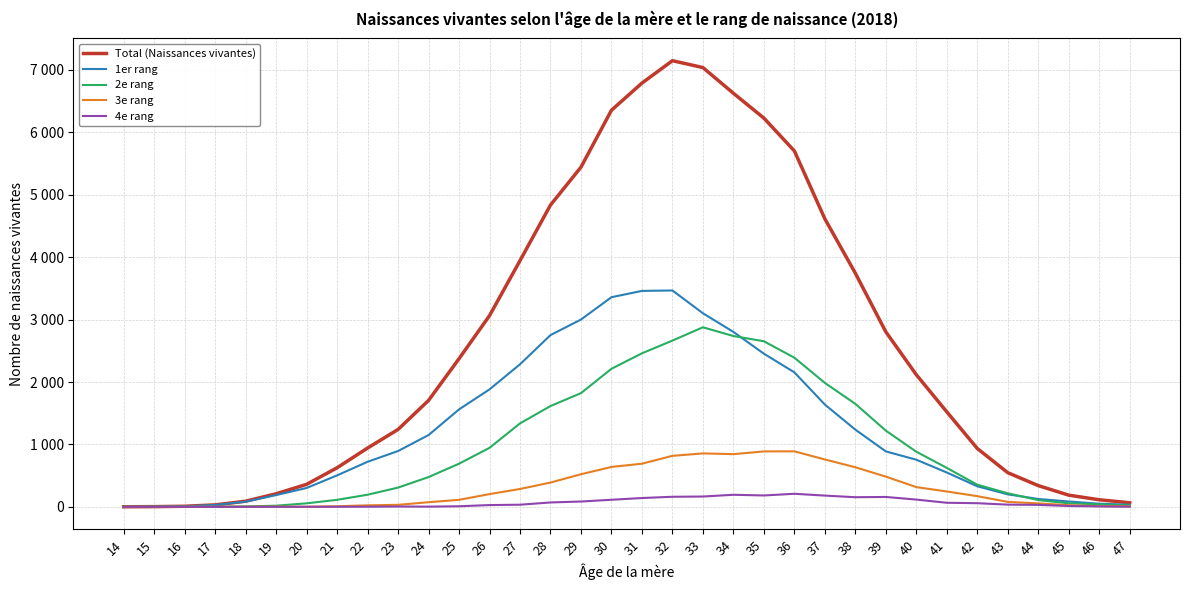

What is the highest value of the 3e rang series?

889